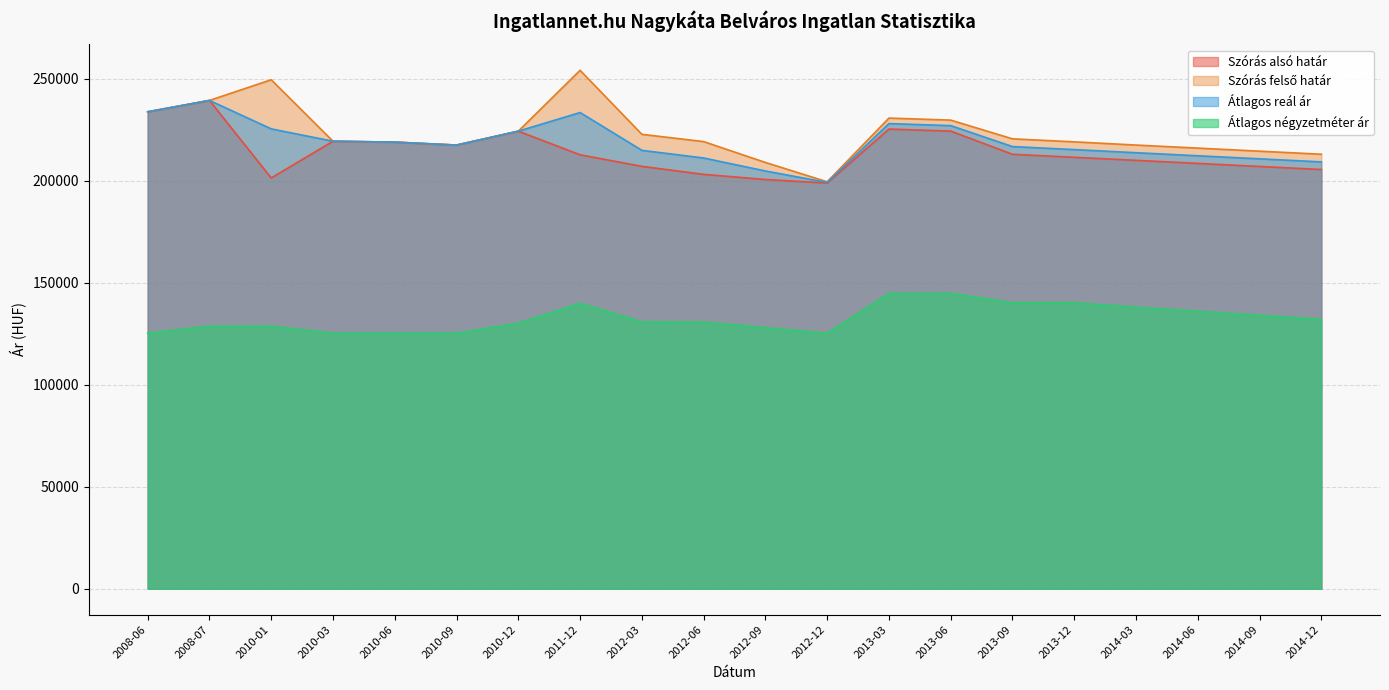

What is the sum of all Szórás felső határ values?

4468422